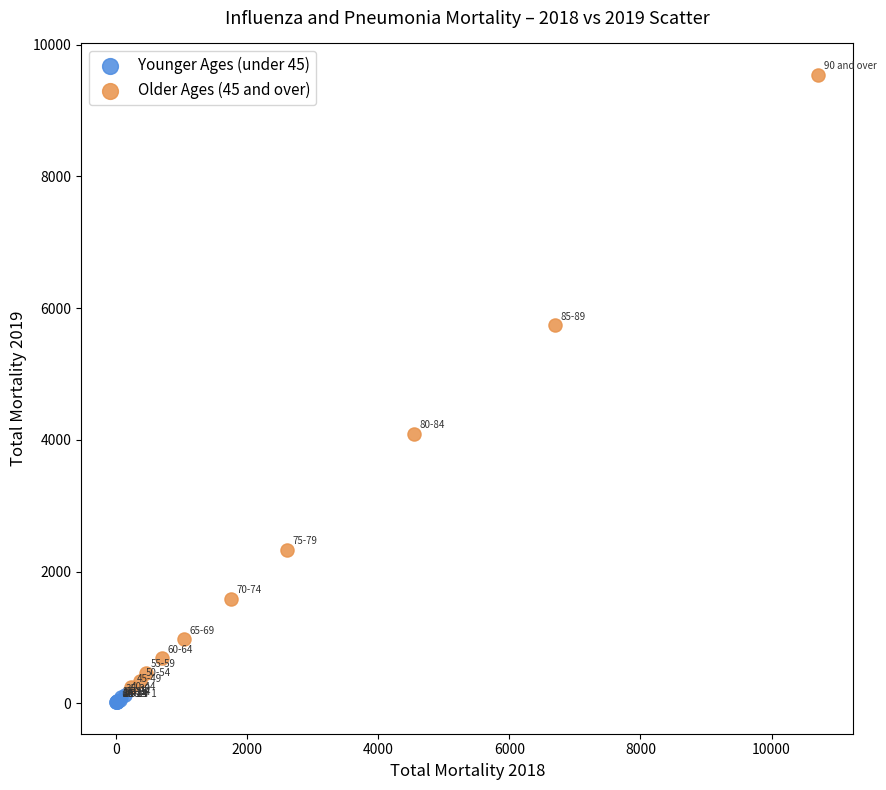

Which series has the widest spread of Y values?

Older Ages (45 and over)